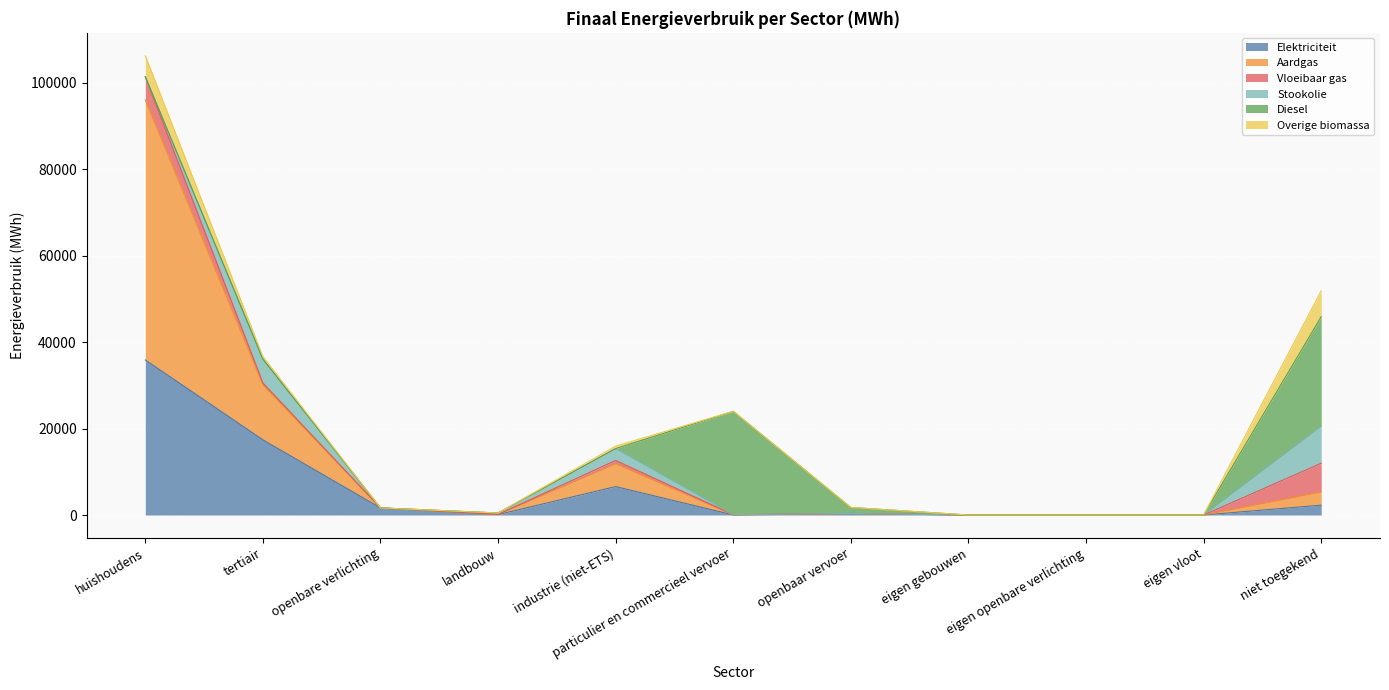

Rank the series at landbouw from highest to lowest value.

Stookolie, Elektriciteit, Aardgas, Vloeibaar gas, Diesel, Overige biomassa